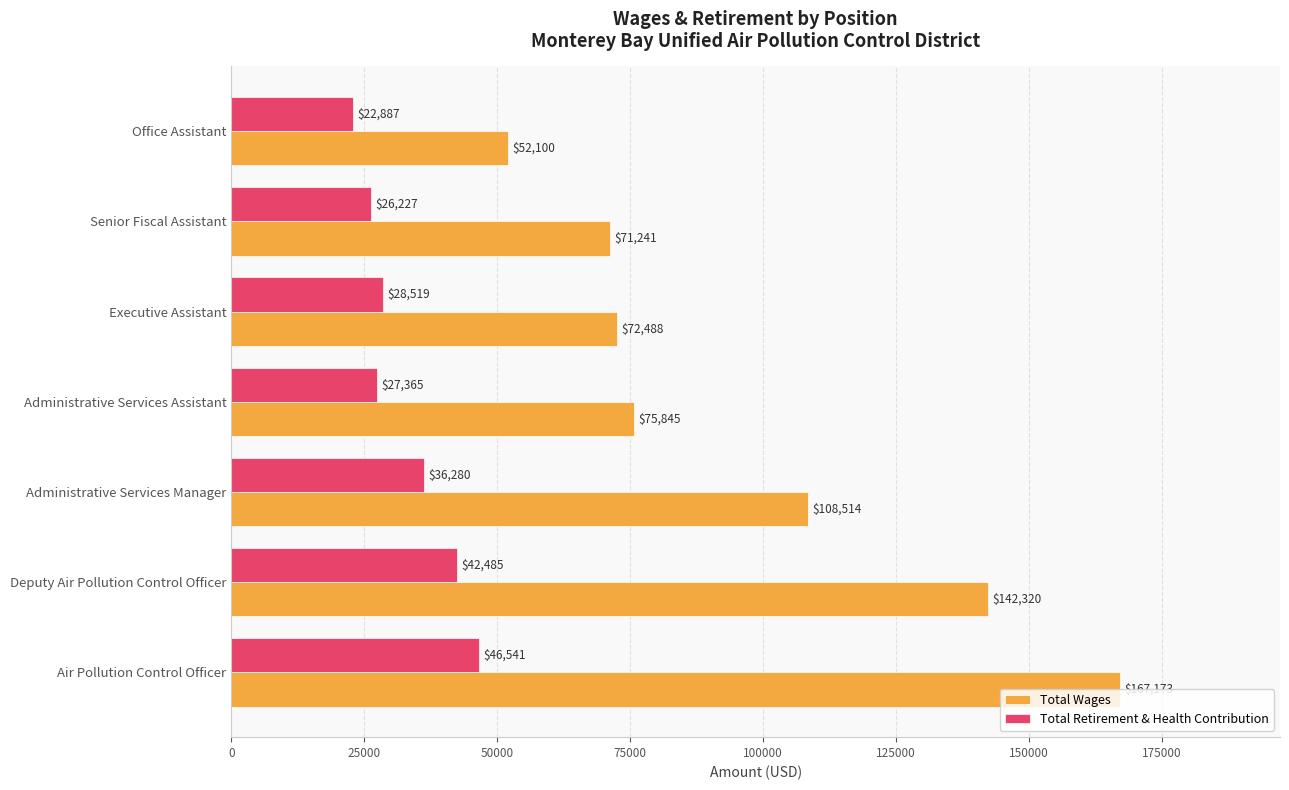

The value of Total Retirement & Health Contribution at Senior Fiscal Assistant is 26227. True or false?

True